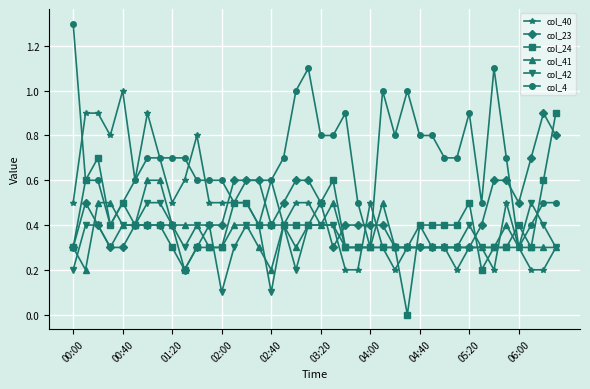

Which series has the widest spread of values?

col_4